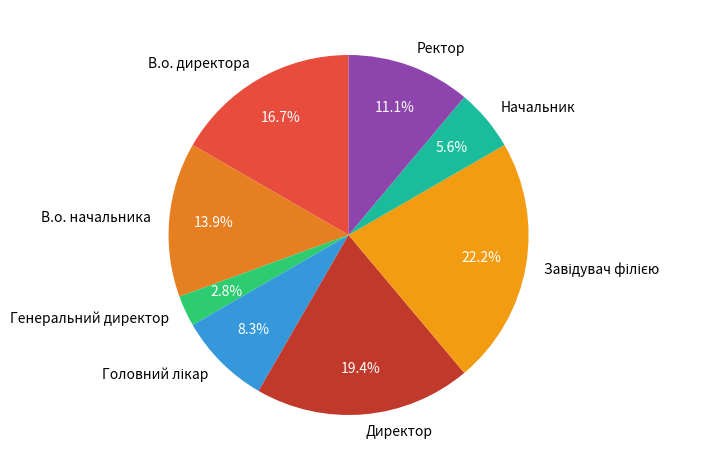

Count the number of slices in the pie.

8